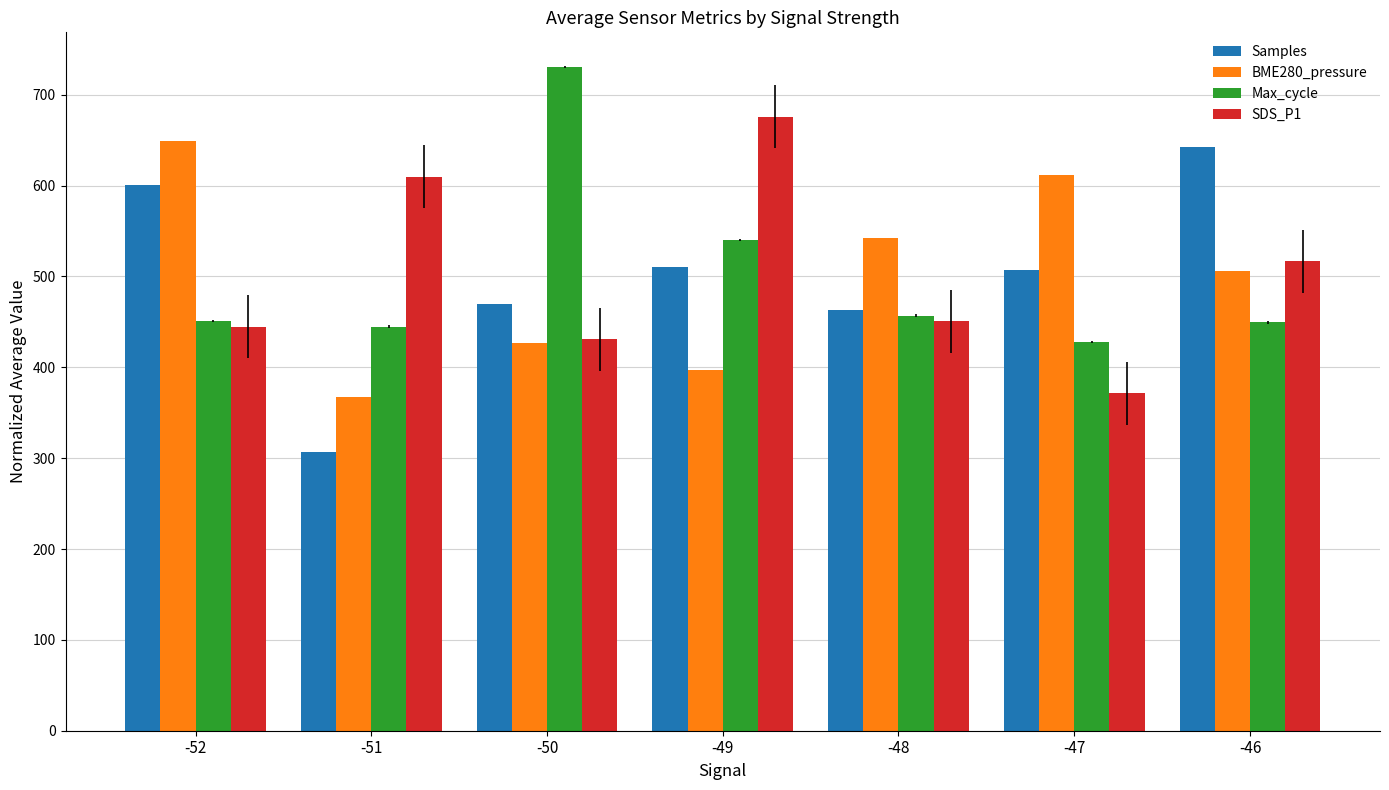

How many groups of bars are there?

7